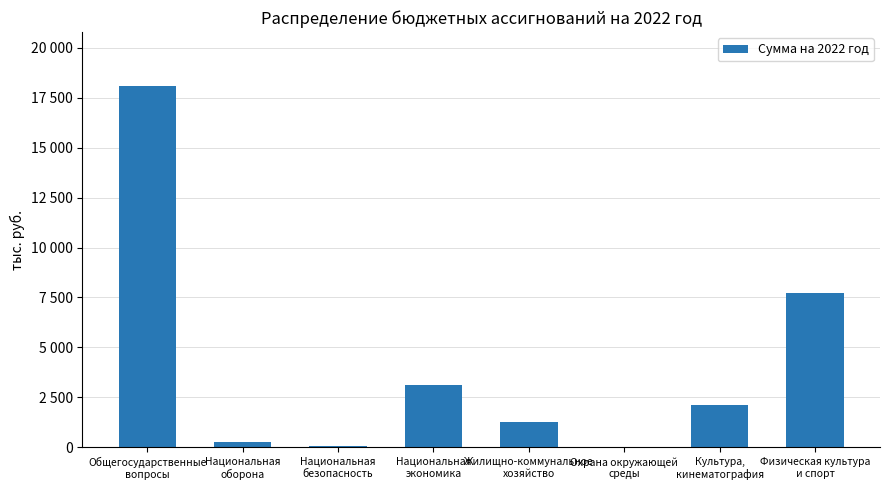

What is the value of the 2nd bar from the left?

246.9